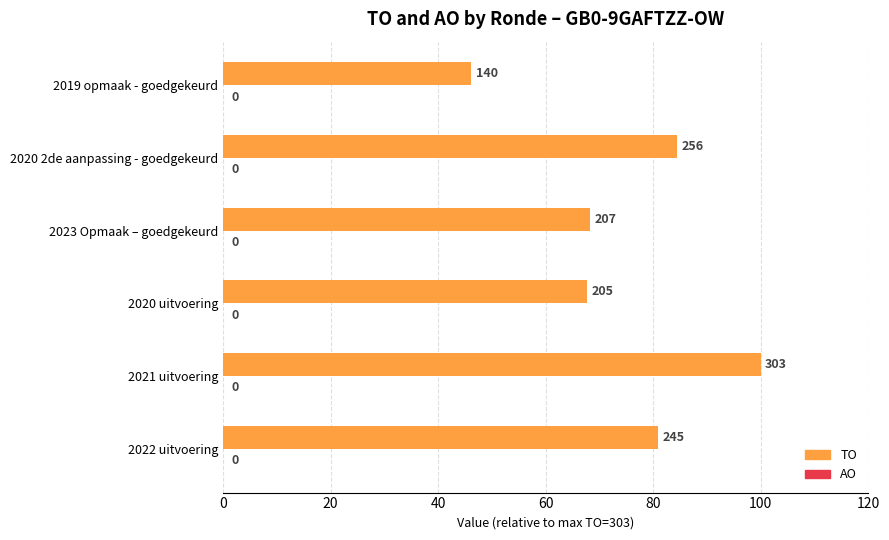

Are the bars horizontal?

Yes